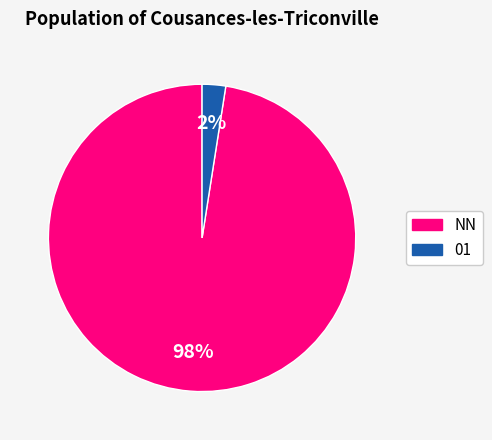

How many segments does this pie chart have?

2